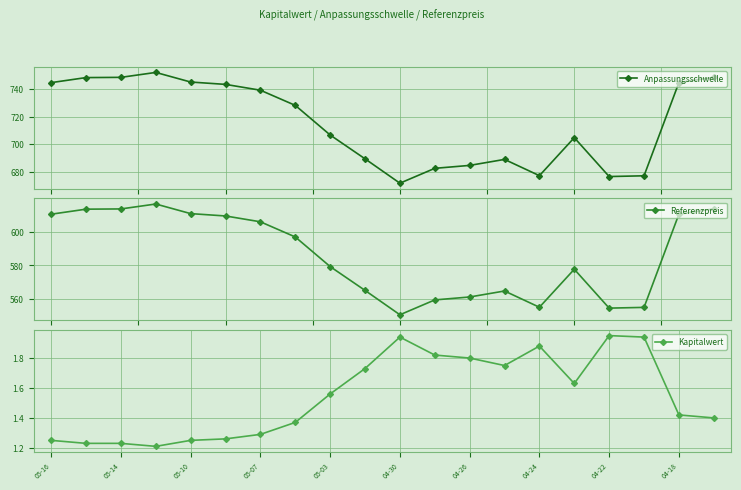

True or false: Anpassungsschwelle has more than 2 points higher than both neighbors.

True